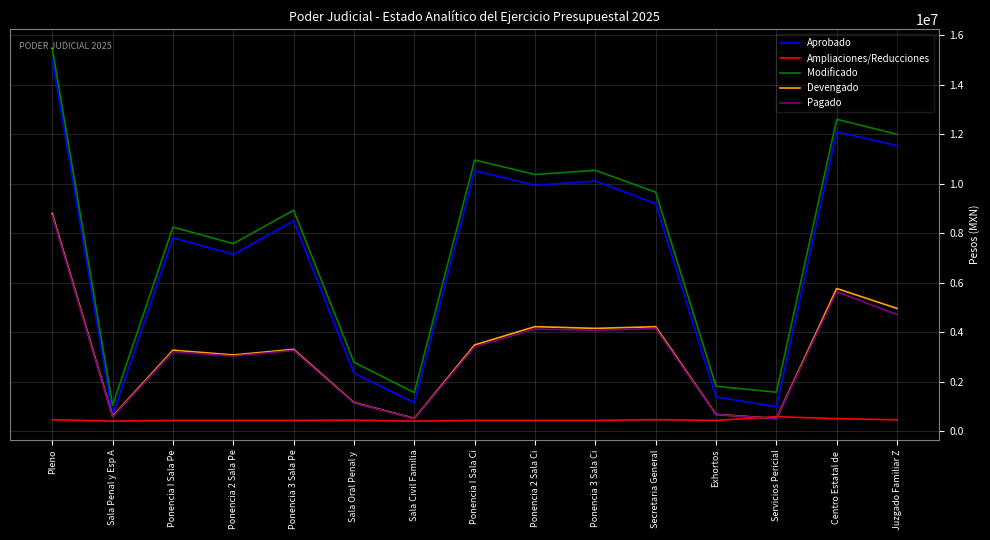

Is the value of Devengado at Sala Civil Familia greater than the value of Aprobado at Ponencia I Sala Pe?

No